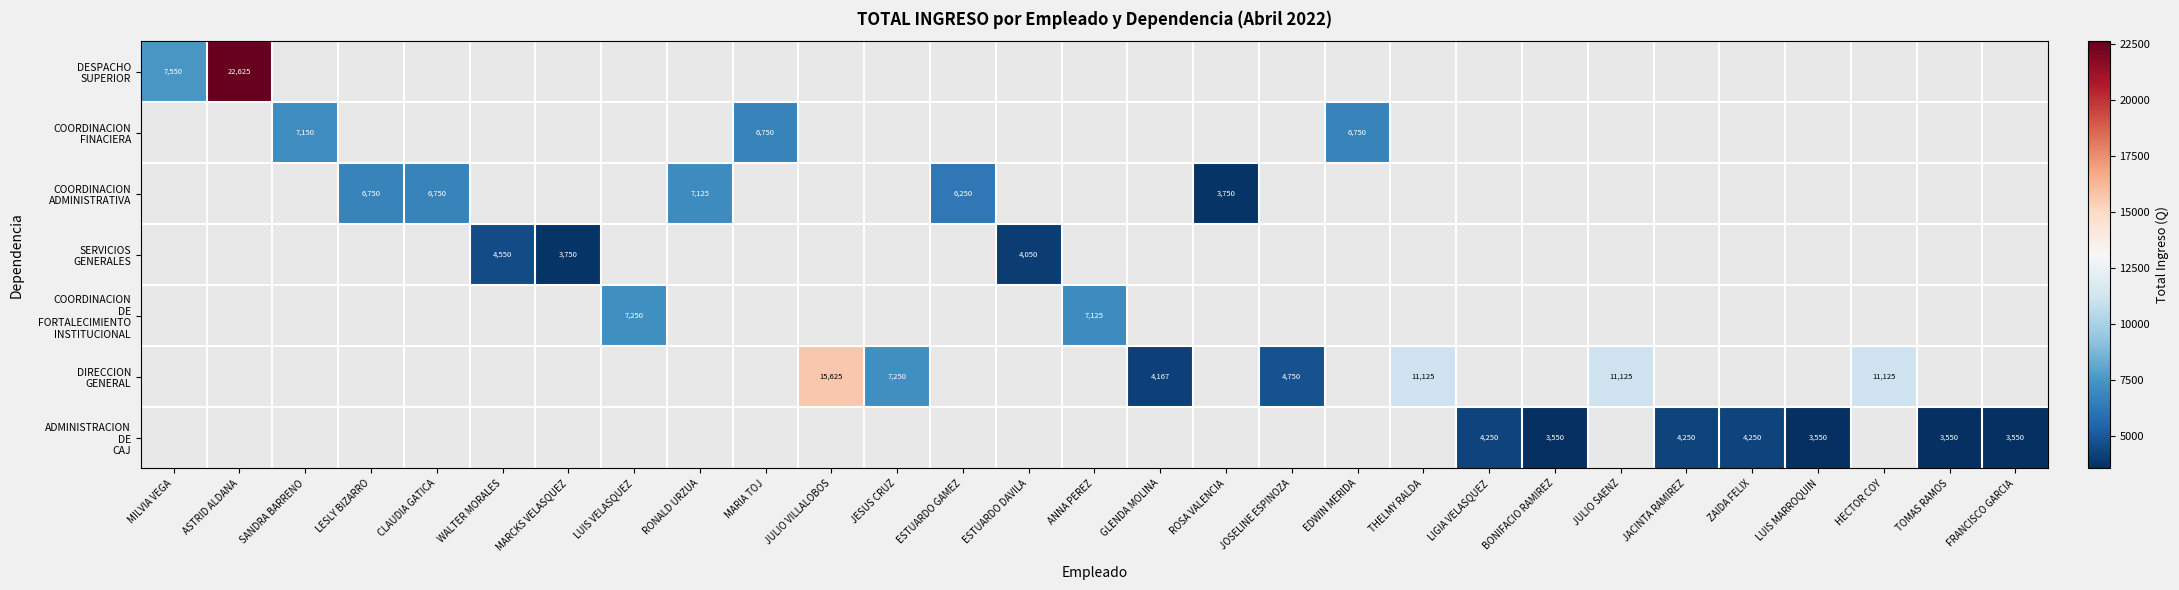

Which series has the largest range (max minus min)?

DESPACHO SUPERIOR